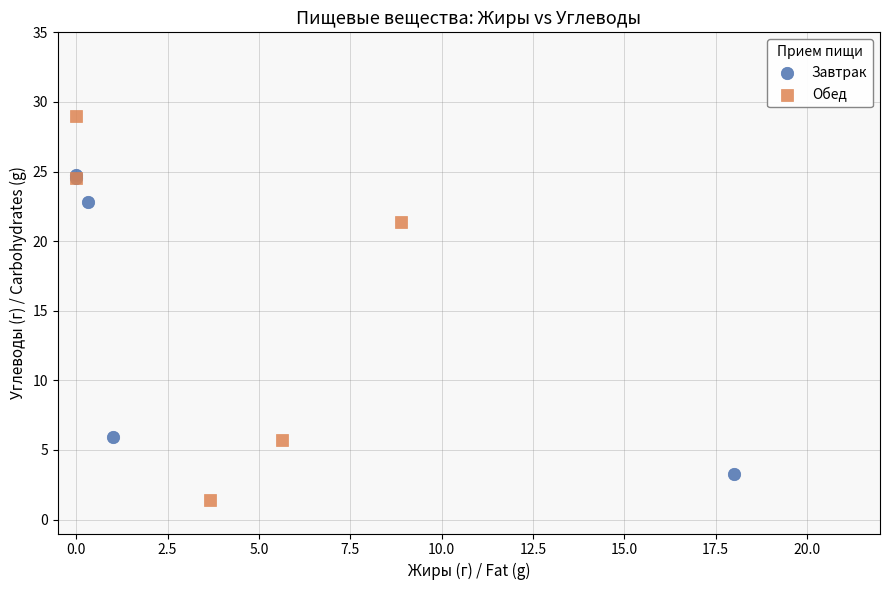

Which series contains the highest Y value?

Обед